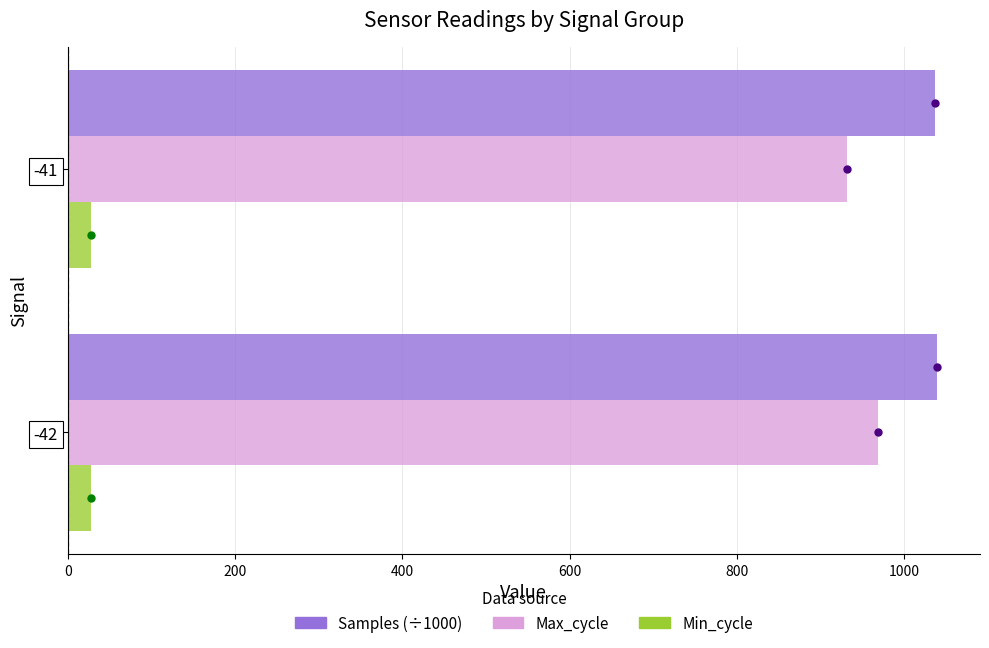

At how many categories does at least one series exceed 252?

2